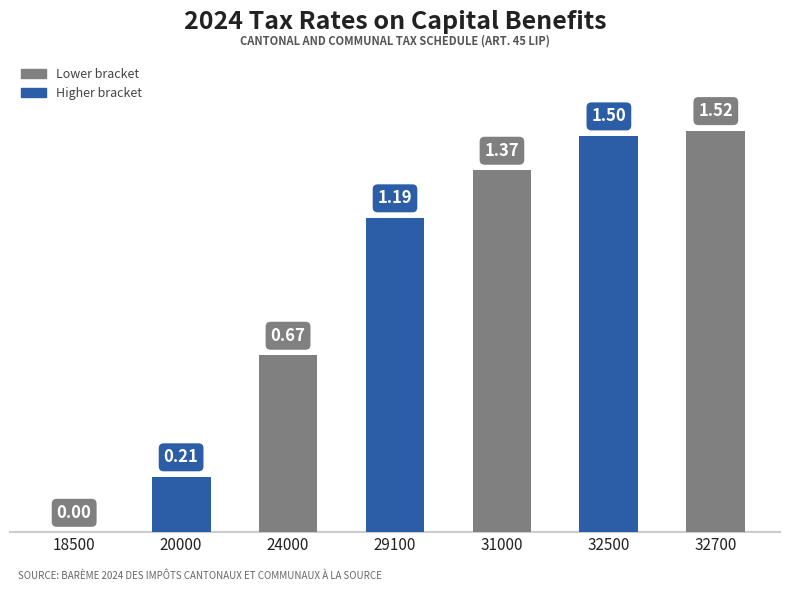

Which has a higher value, 20000 or 31000?

31000